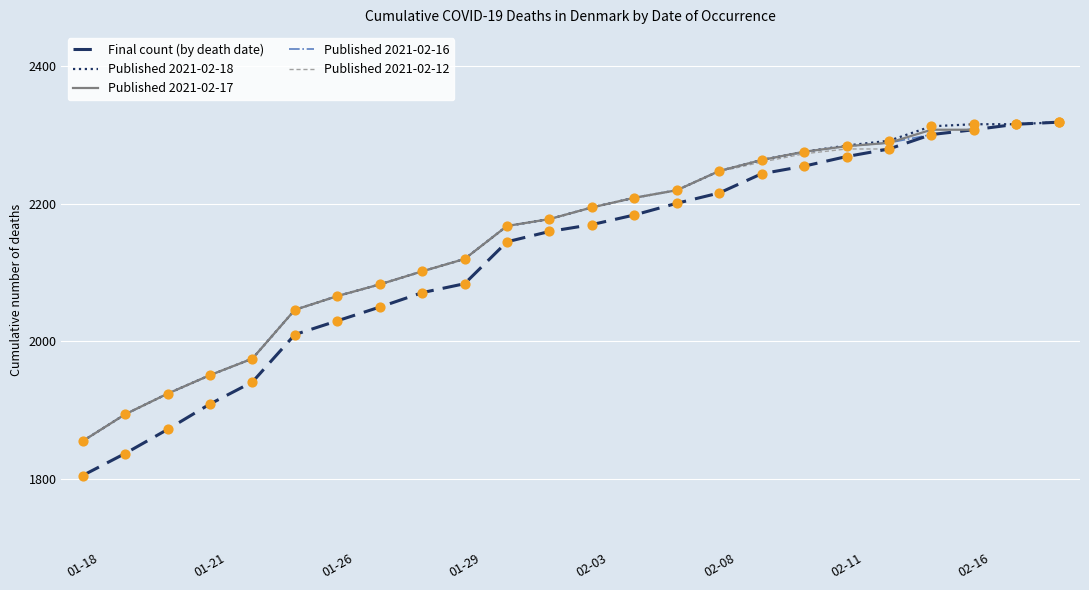

Which has a higher value, 2021-02-03 or 2021-02-01?

2021-02-03